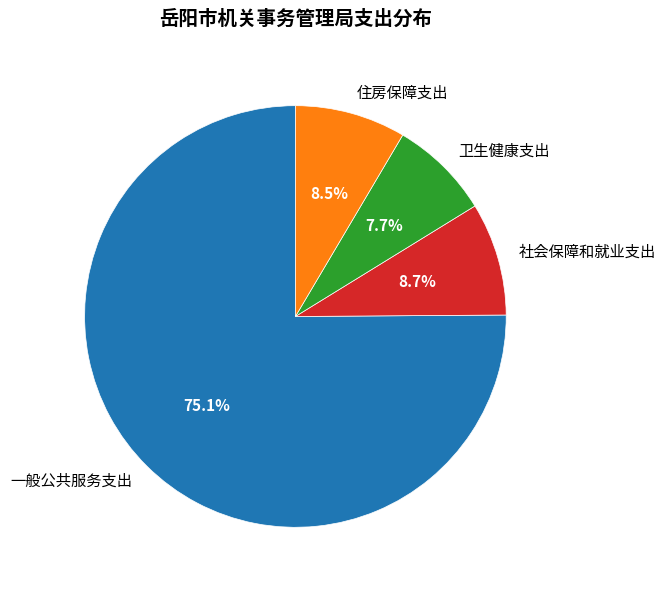

Which slice represents more than half of the pie?

一般公共服务支出